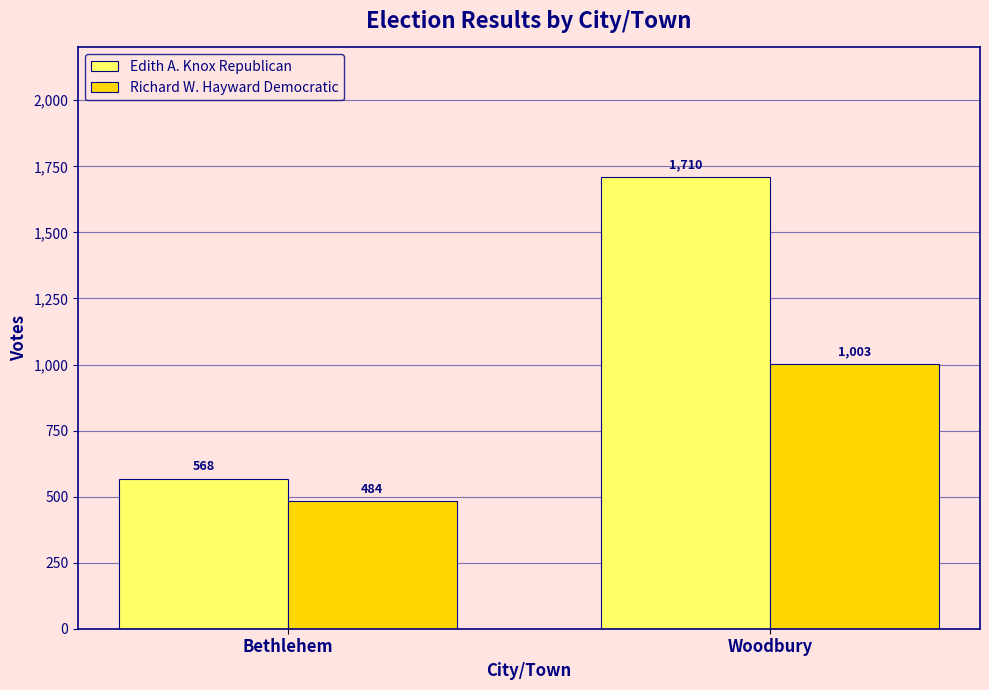

What position from the right is Woodbury?

1